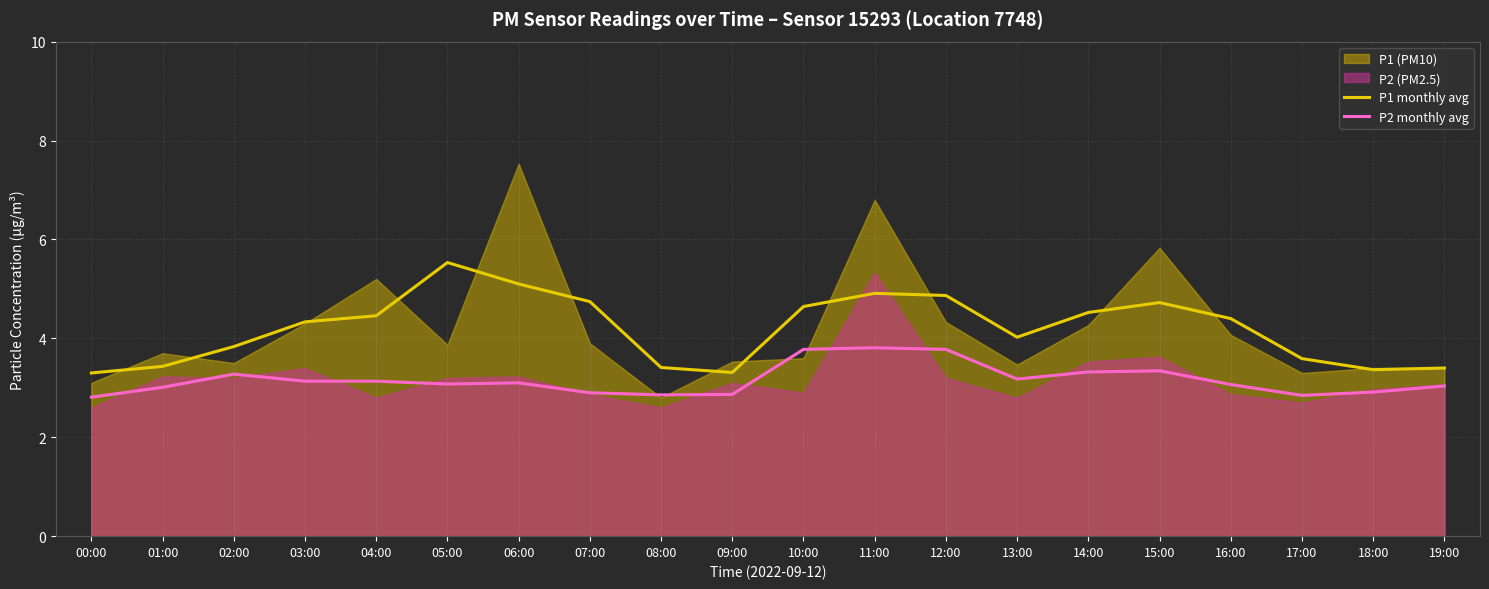

How many lines are shown in the chart?

2